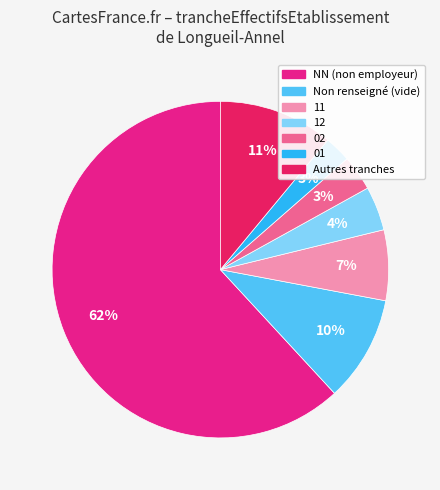

Do 01 and Autres tranches together represent more than half of the pie?

No